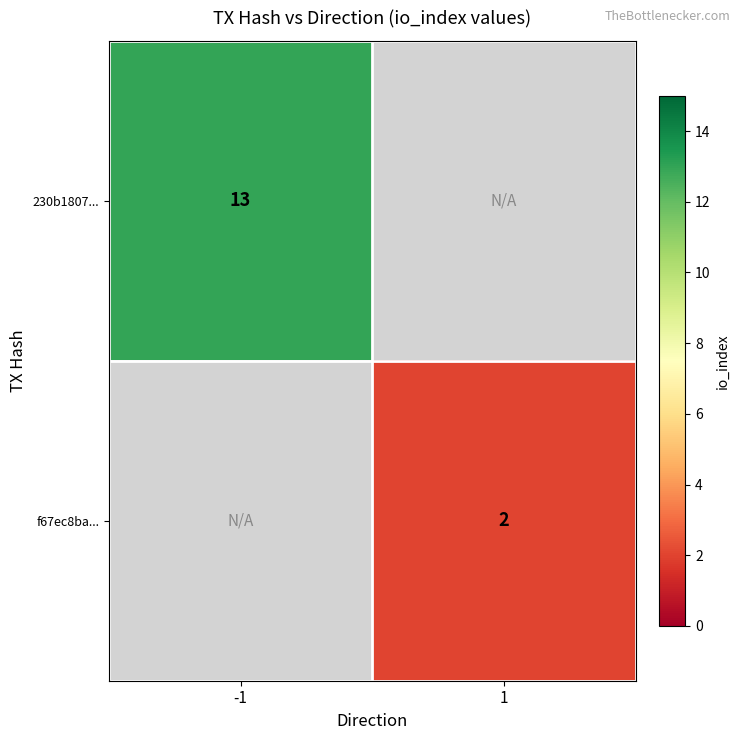

Is it true that 230b1807... equals 13 at -1?

True